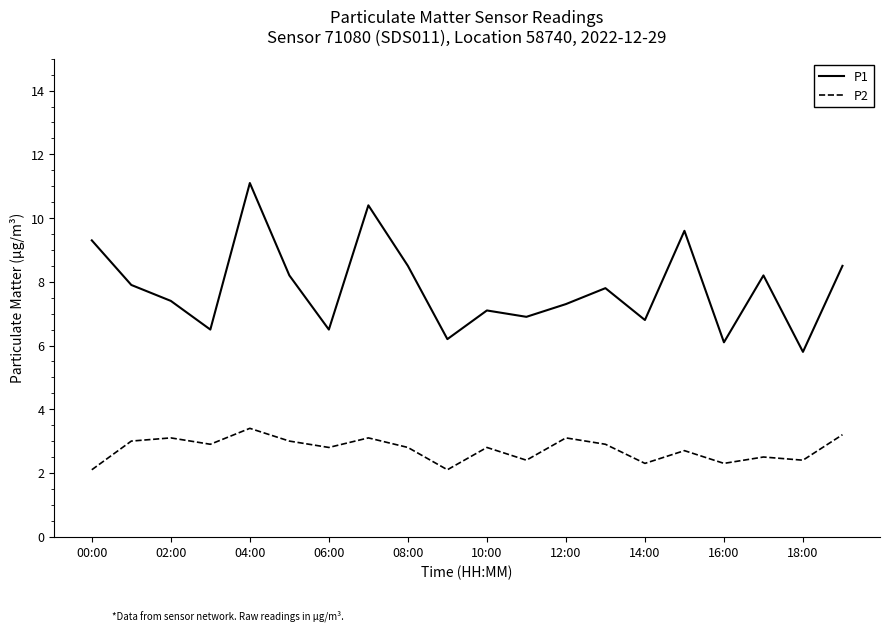

At how many categories does at least one series exceed 6?

19